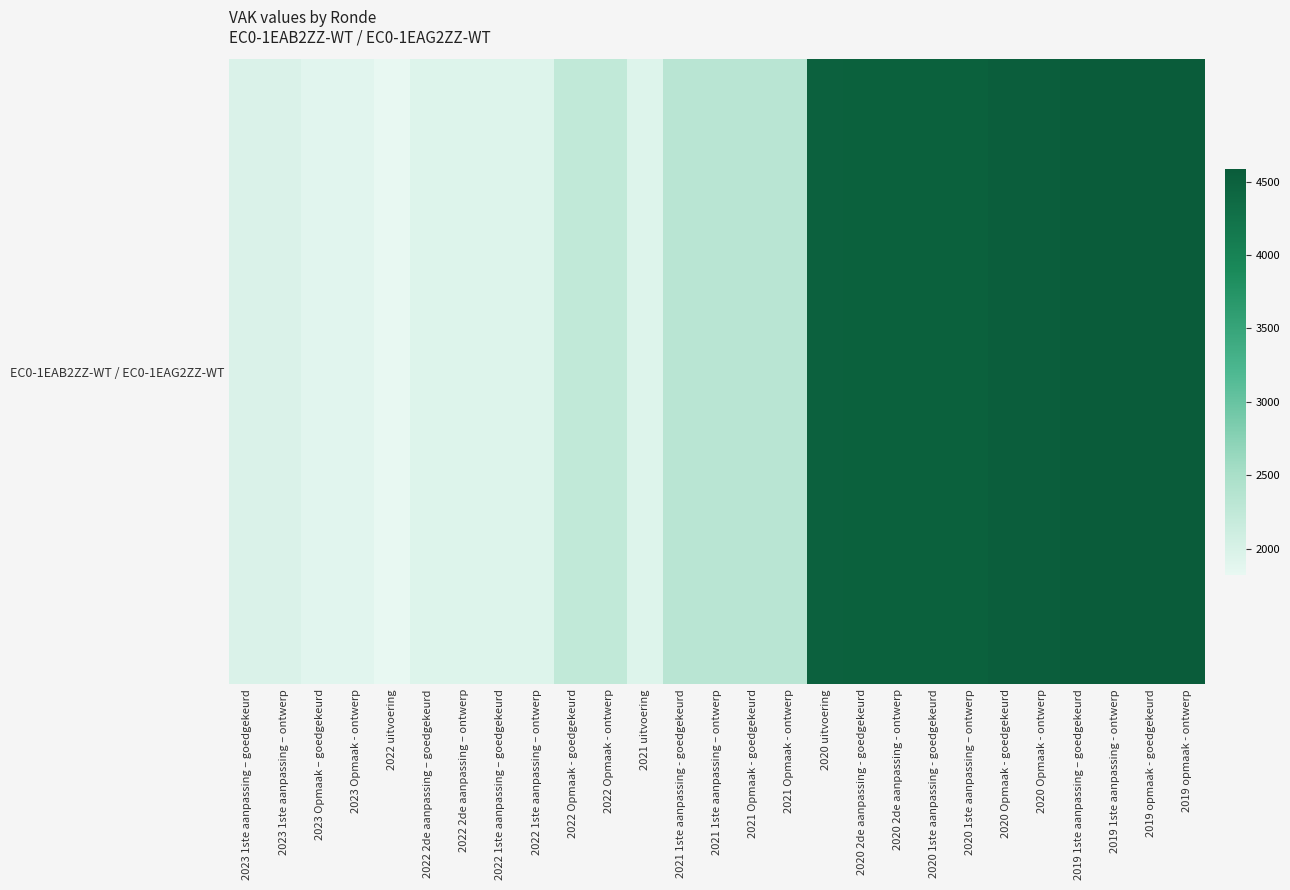

Where is the data nearest to the value 3204?

2021 1ste aanpassing - goedgekeurd